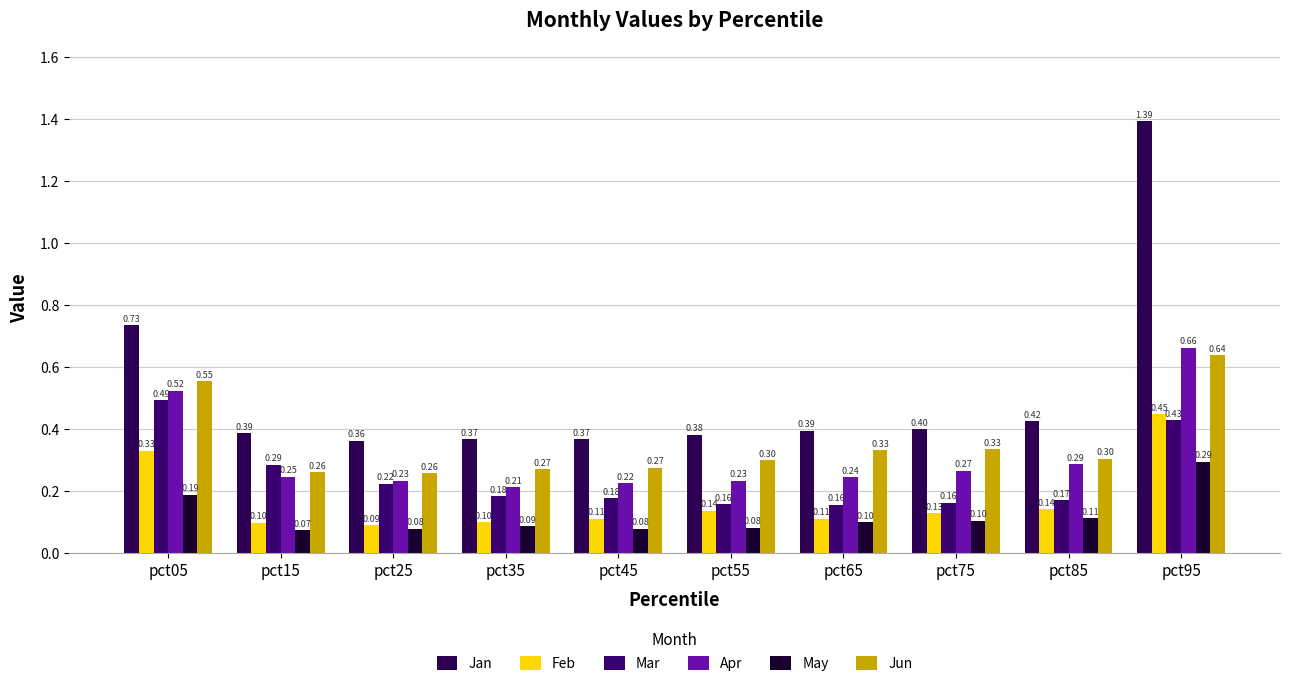

Which series changed the most between pct55 and pct75?

Jun